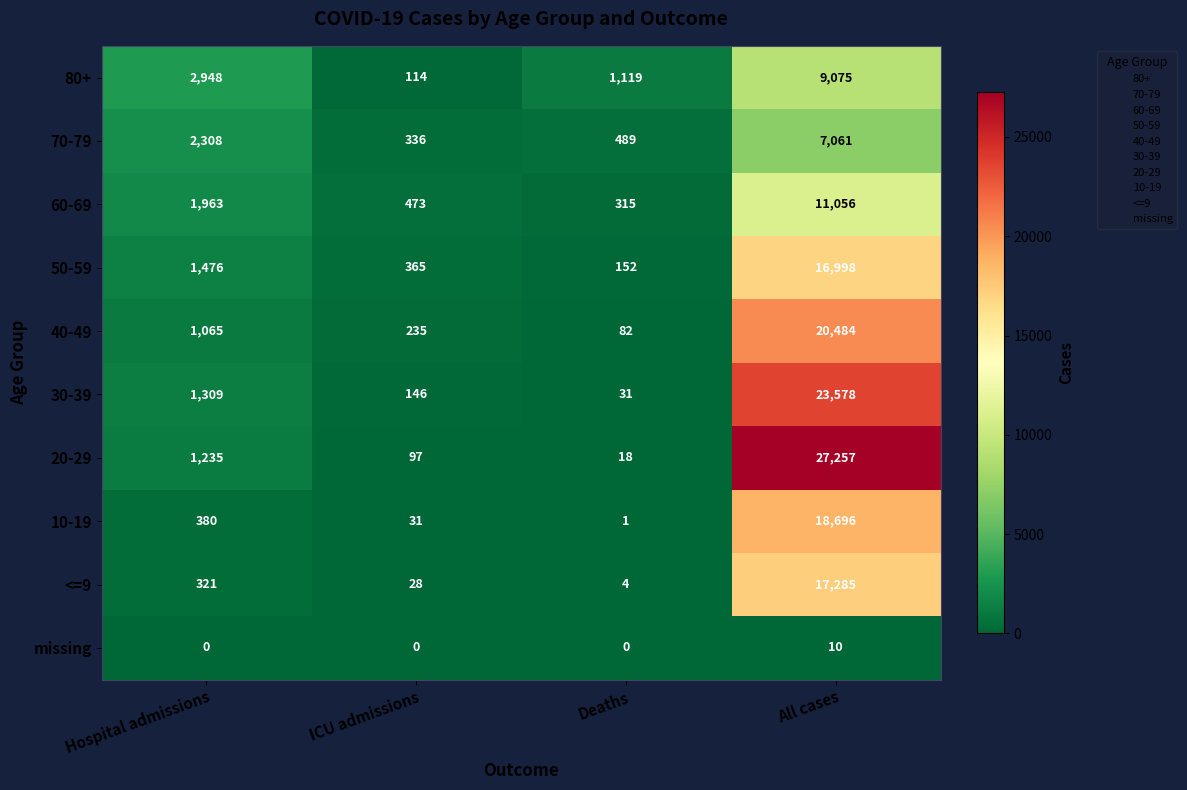

What is the difference between the missing values at Deaths and All cases?

10